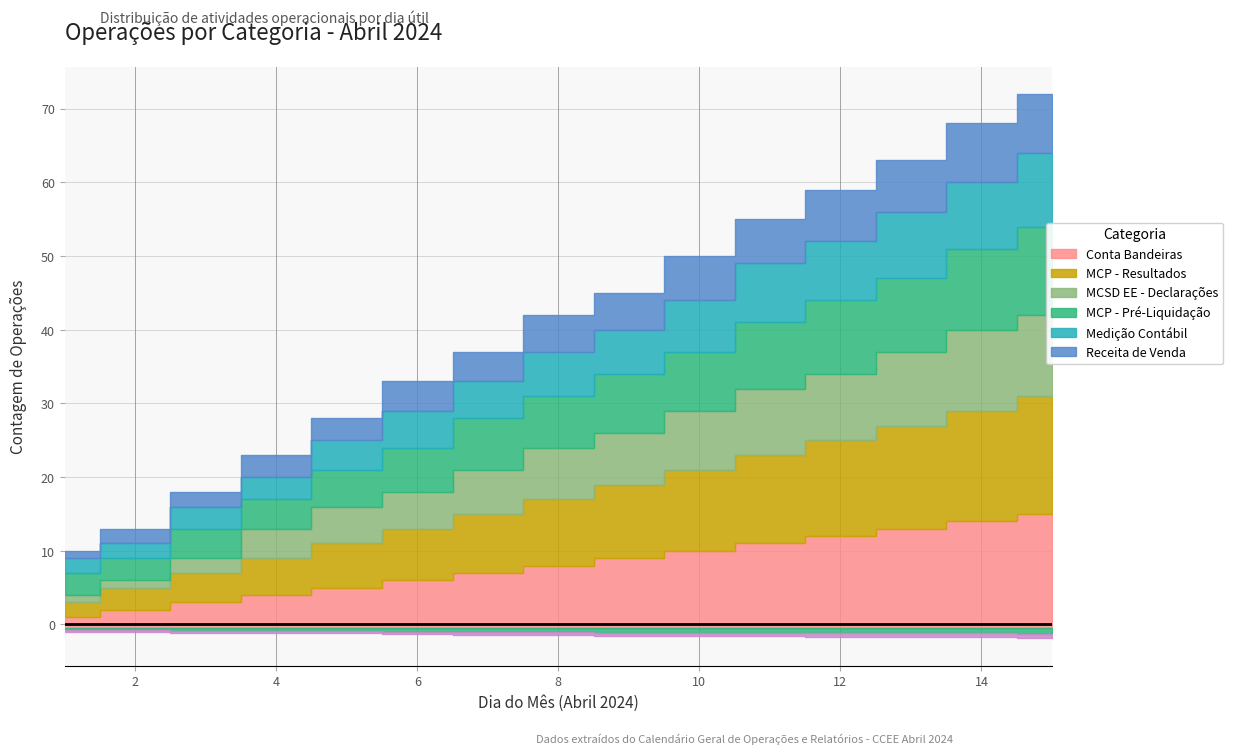

What is the sum of all Receita de Venda values?

71